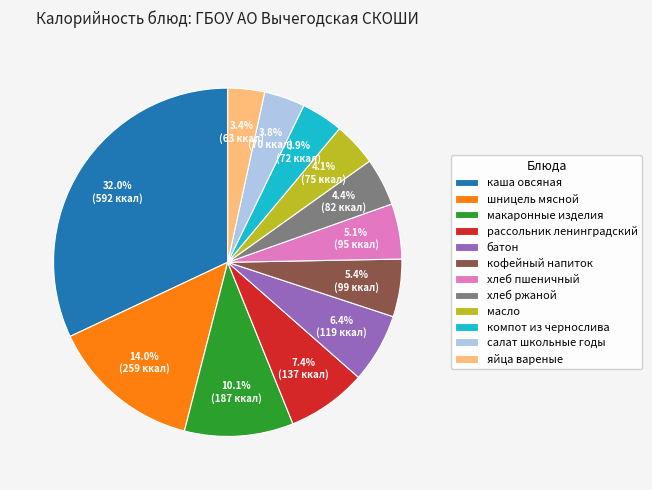

Is it true that шницель мясной is 24% of the pie?

False